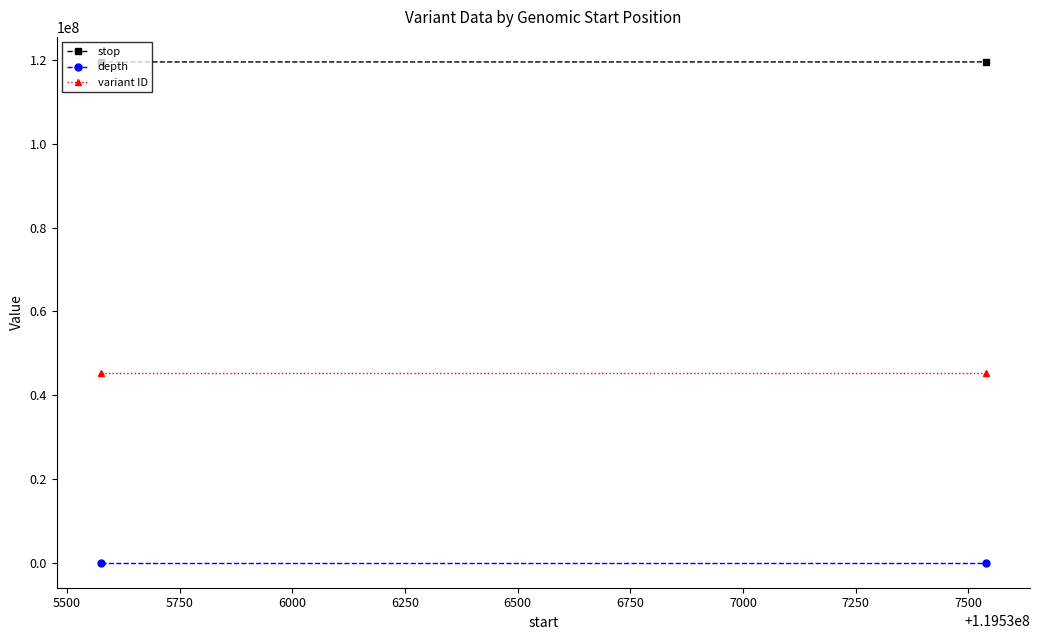

Count the stop values in the range 119535577 to 119537540.

2